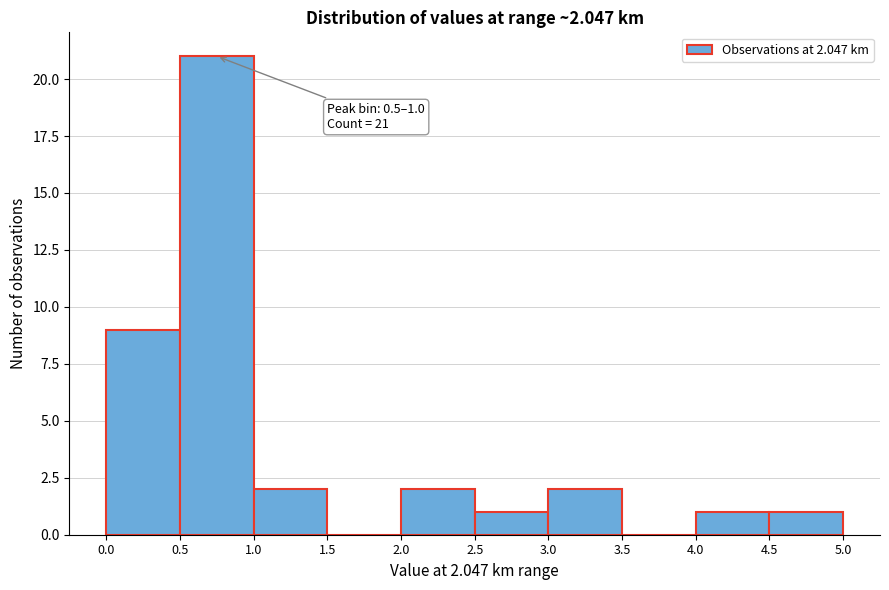

Which range on the x-axis has the tallest bar?

0.5 to 1.0